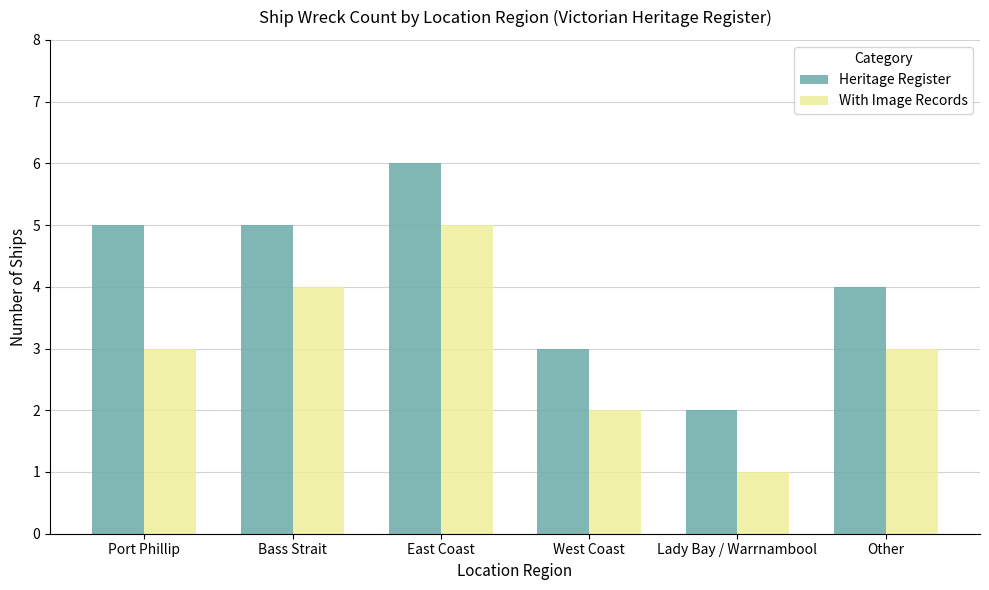

Reading right to left, transcribe all the data shown in this chart.

Heritage Register: Other=4	Lady Bay / Warrnambool=2	West Coast=3	East Coast=6	Bass Strait=5	Port Phillip=5
With Image Records: Other=3	Lady Bay / Warrnambool=1	West Coast=2	East Coast=5	Bass Strait=4	Port Phillip=3